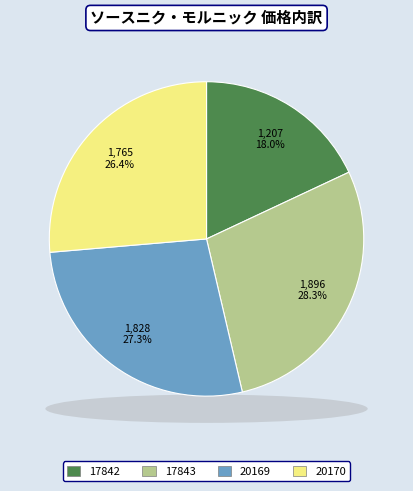

What portion of the pie excludes 17842?

82.0%